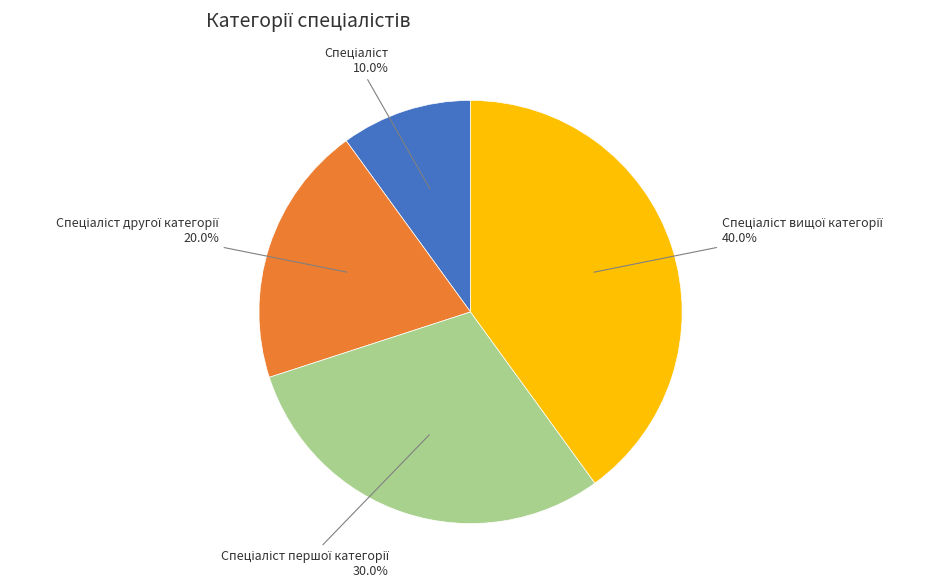

Is there any slice that represents more than half of the pie?

No